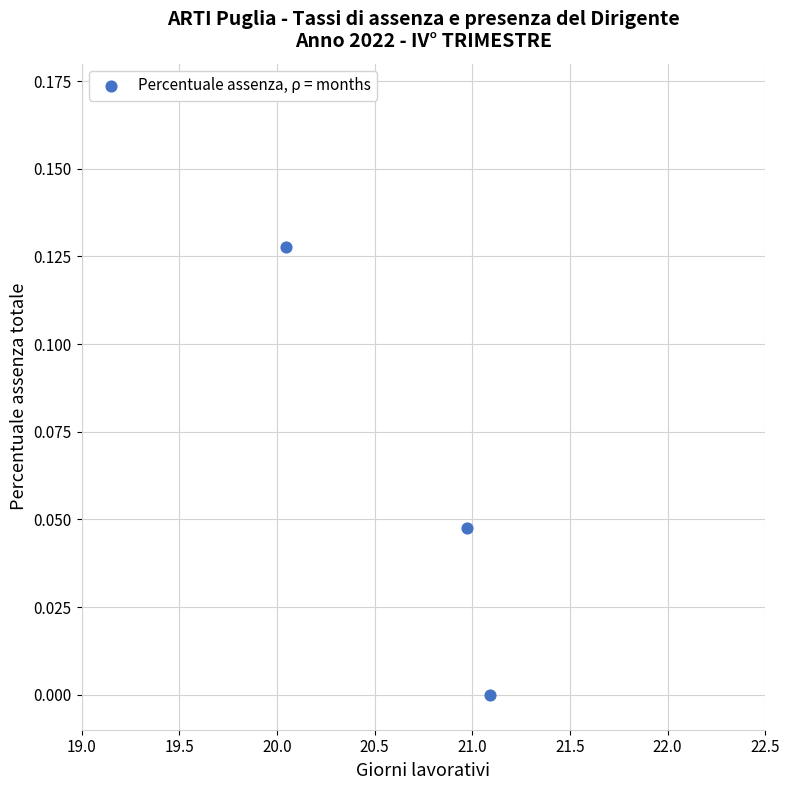

What is the average X value?

20.7